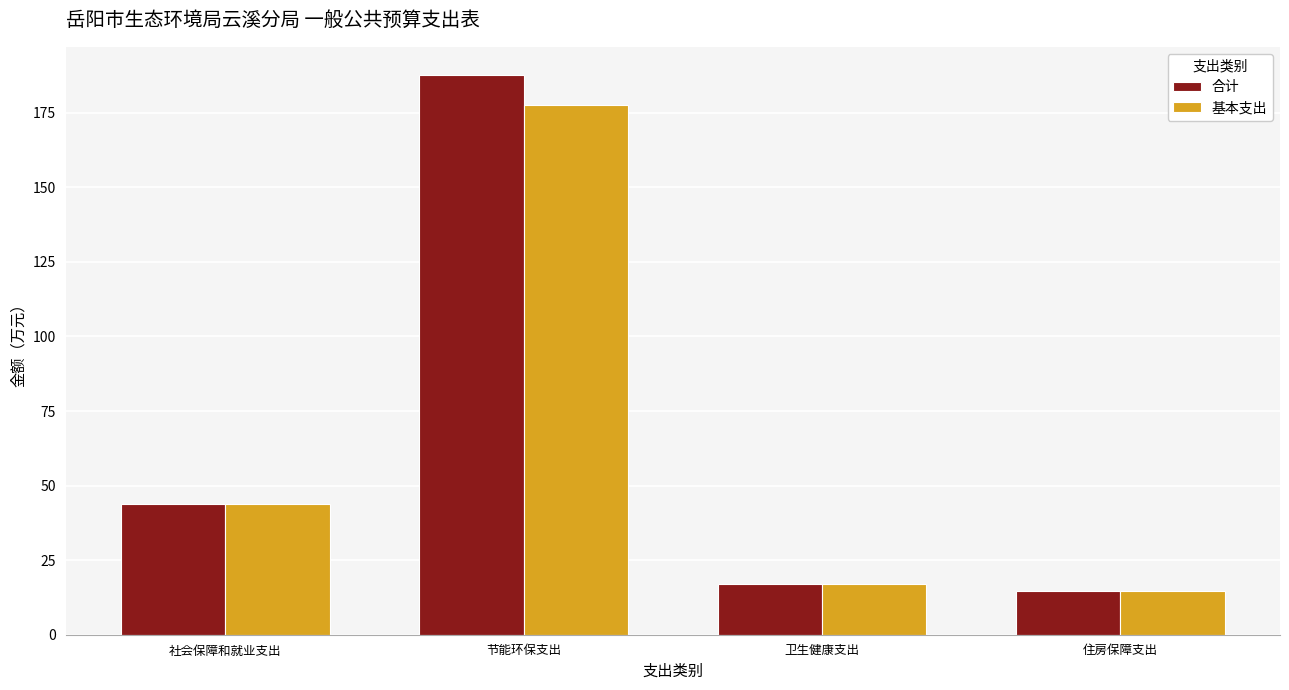

How many bars are there in each group?

2